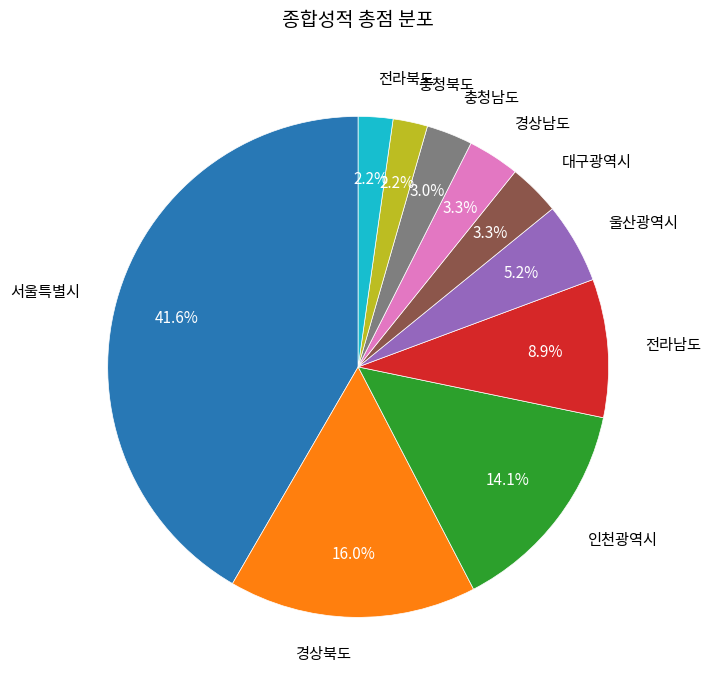

Is there any slice that represents more than half of the pie?

No